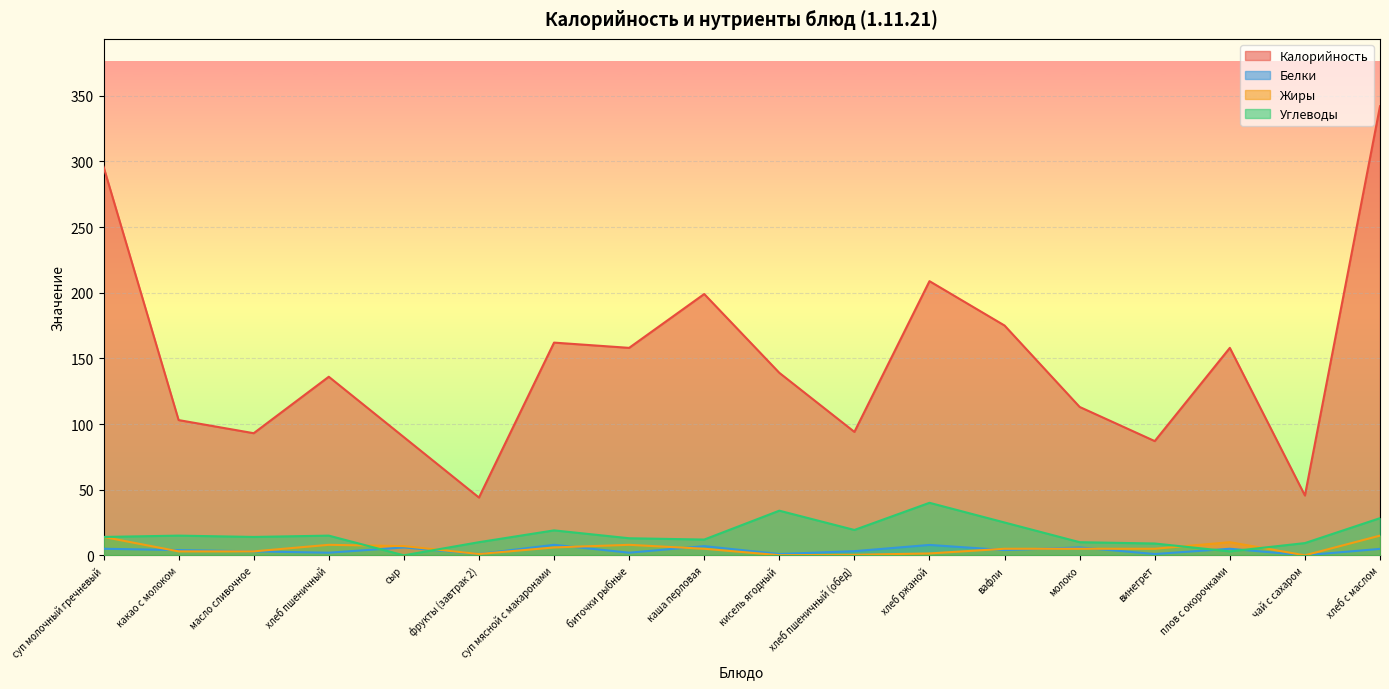

At which category is the sum across all series the highest?

хлеб с маслом